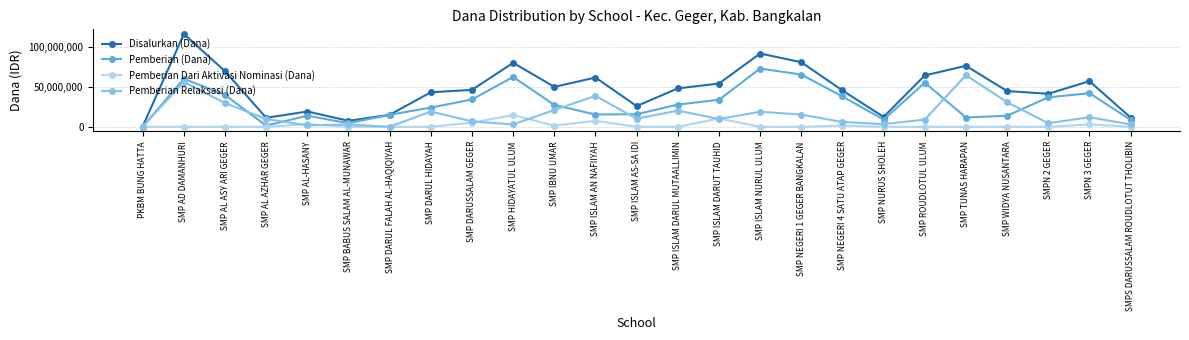

What is the difference between the Pemberian Relaksasi (Dana) values at SMP ISLAM NURUL ULUM and SMP NURUS SHOLEH?

15375000